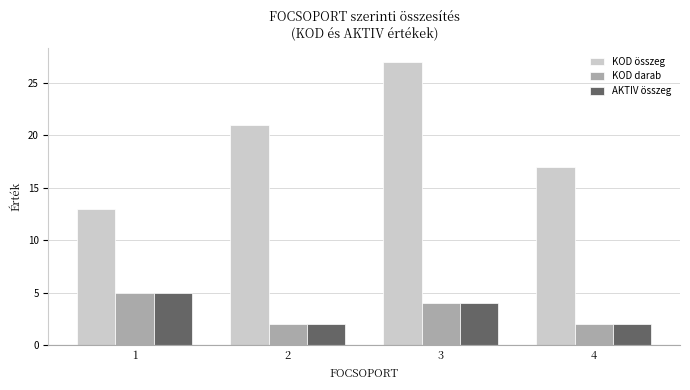

What is the sum of all KOD összeg values?

78